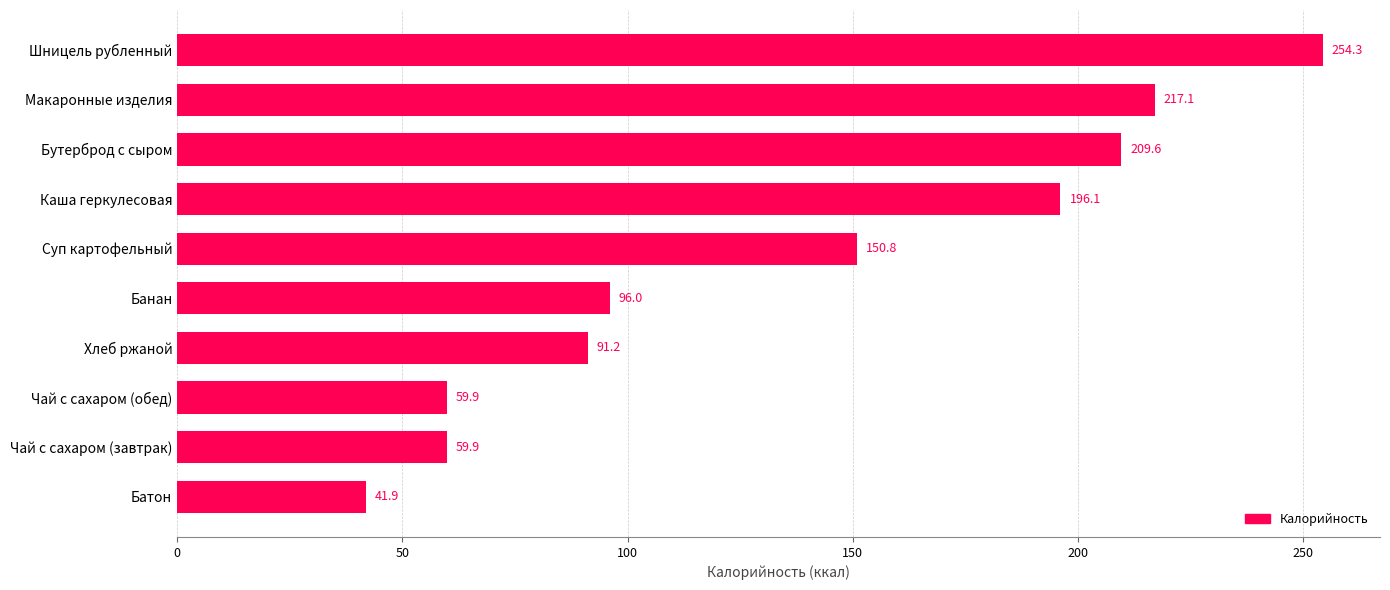

How many values are below 150?

5